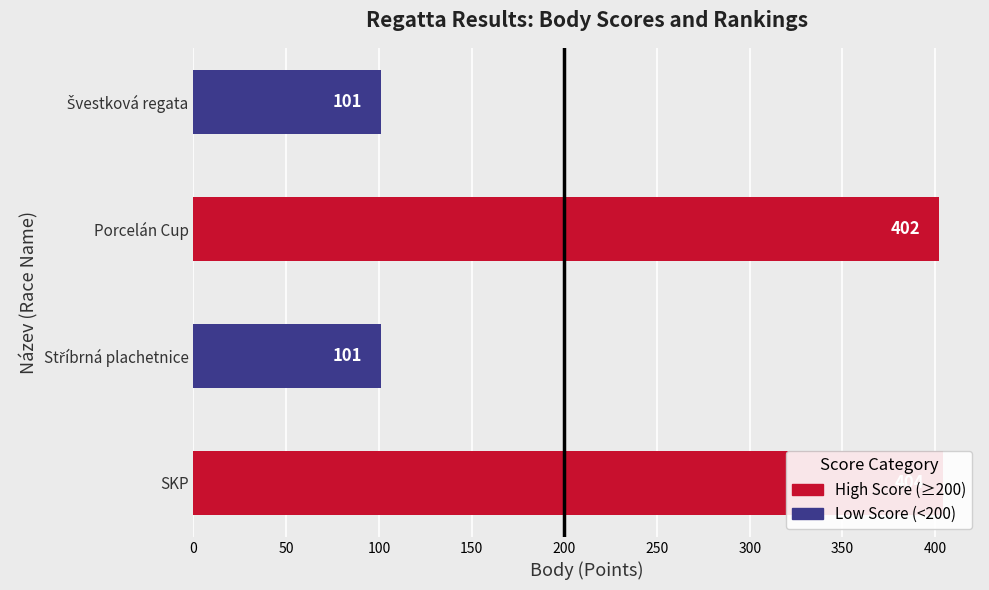

Which series has the widest spread of values?

High Score (≥200)